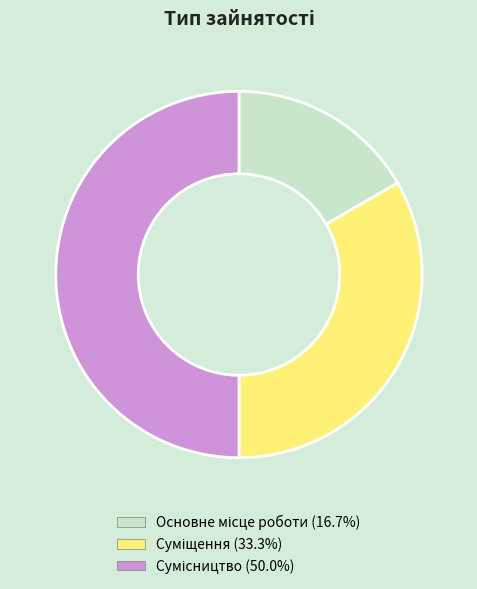

Is it true that Сумісництво is 50% of the pie?

True